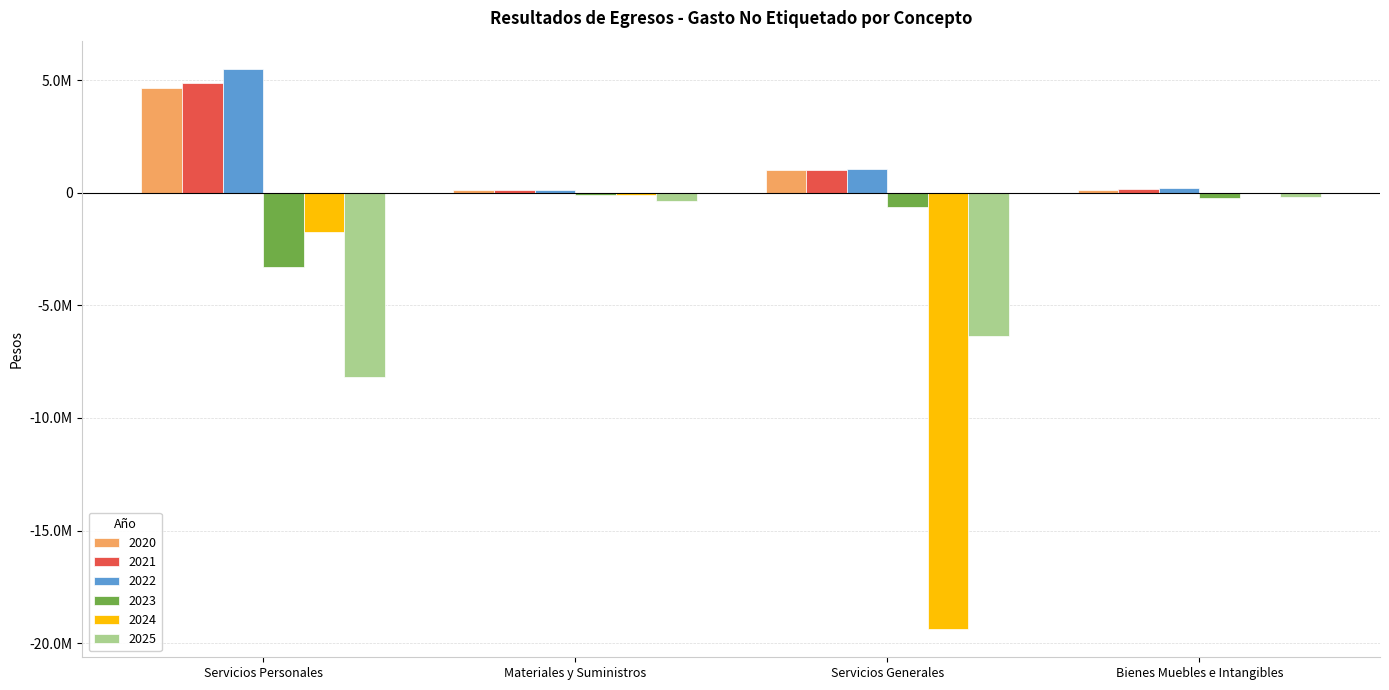

The value of 2023 at Servicios Personales is -3272786.3. True or false?

True